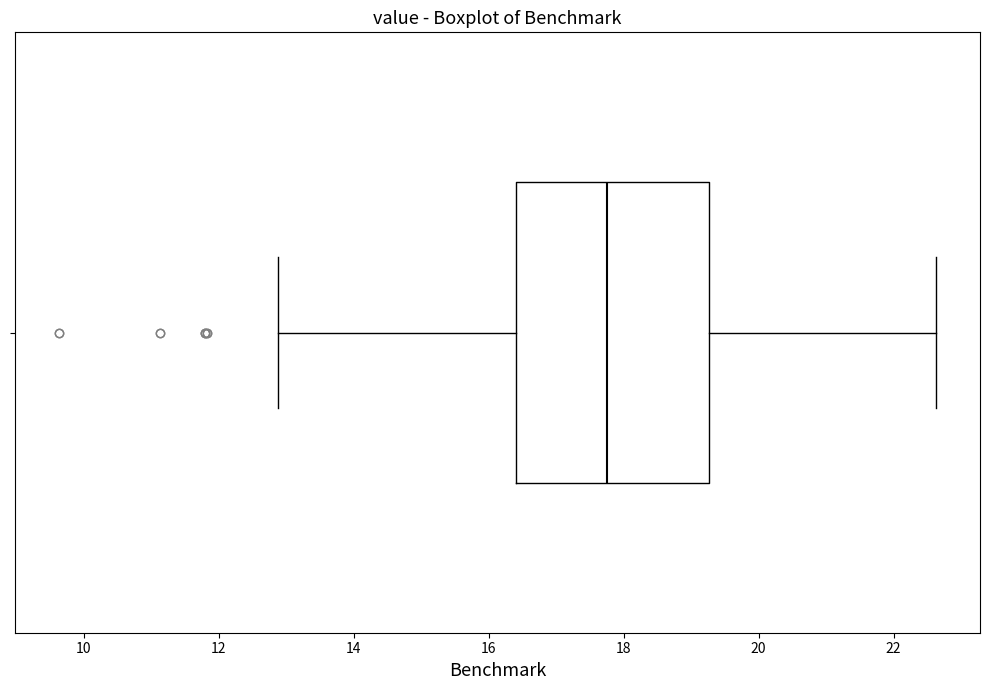

Transcribe this box plot: give where the median line is, the range the box spans, and where the two whiskers end, as read against the x-axis. The values are not printed on the chart, so give them approximately, as read against the axis.

median 17.8, box 16.4 to 19.2, whiskers 12.8 to 22.6